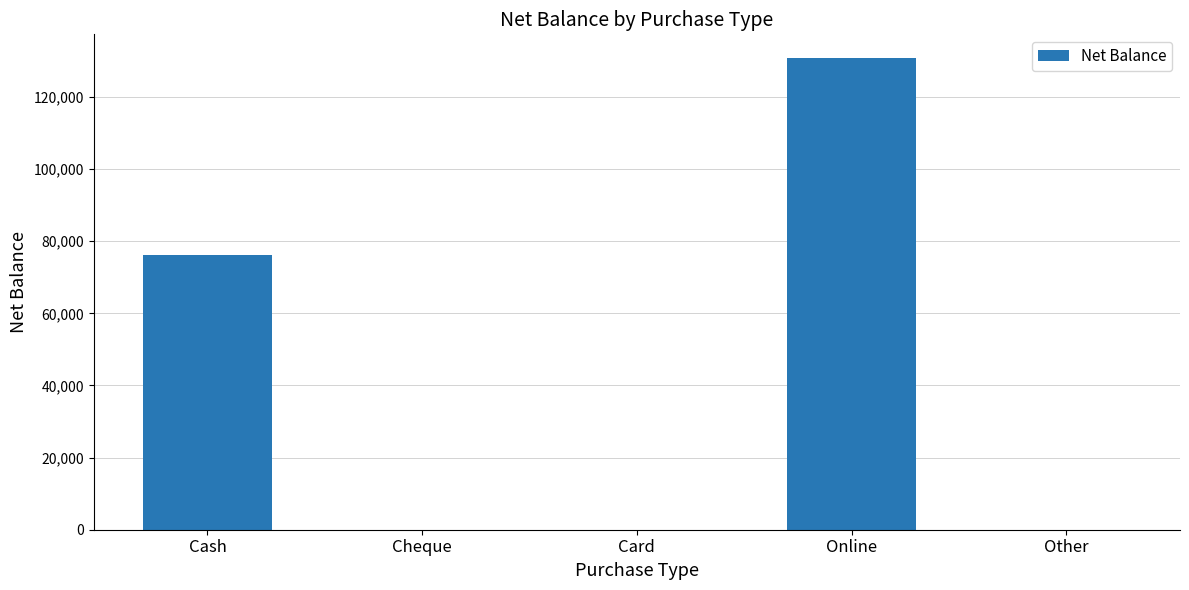

What is the sum of the values at Card and Online?

130800